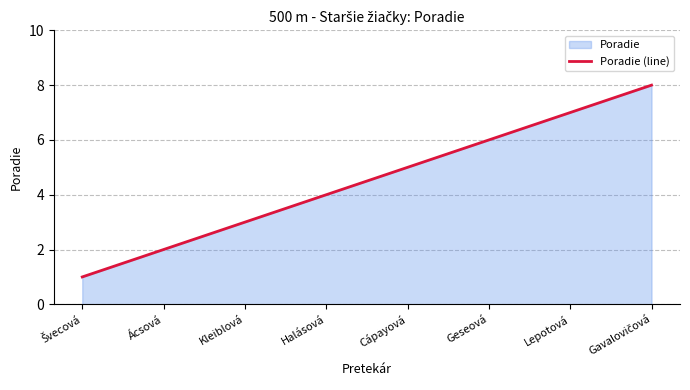

What is the sum of the values at Lepotová and Gavalovičová?

15